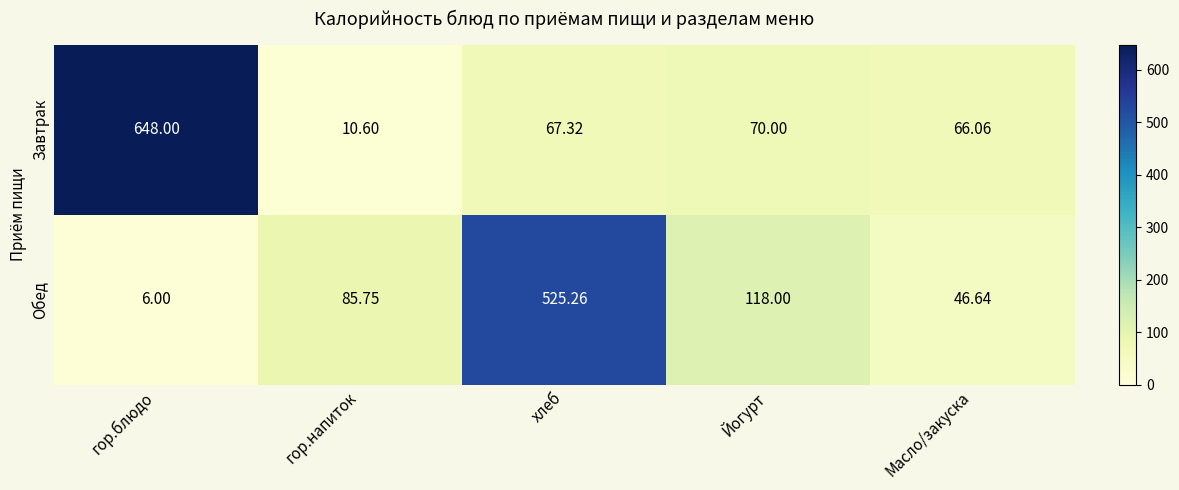

Between гор.блюдо and хлеб, which series saw the biggest shift?

Завтрак